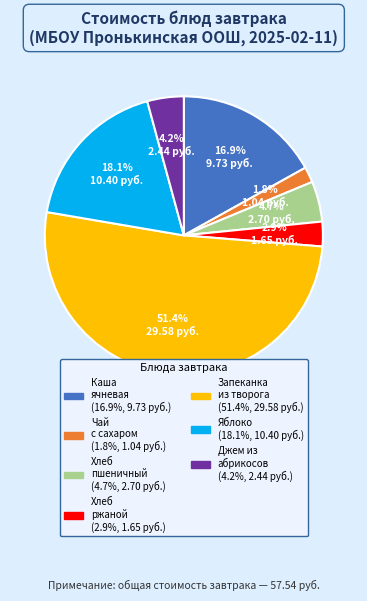

Is there any slice that represents more than half of the pie?

Yes